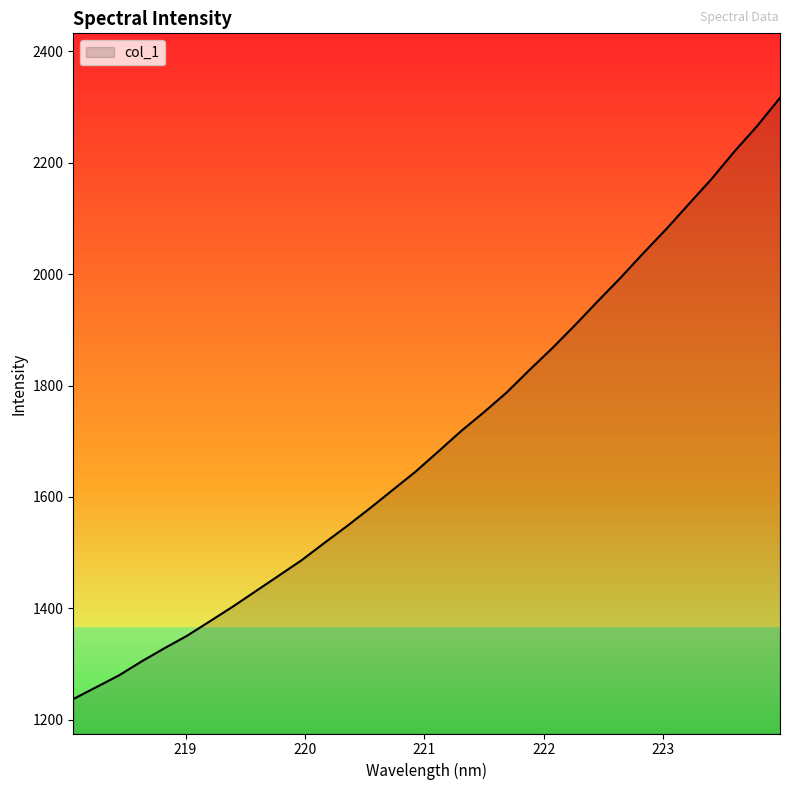

What is the difference between the maximum and minimum values?

1079.3